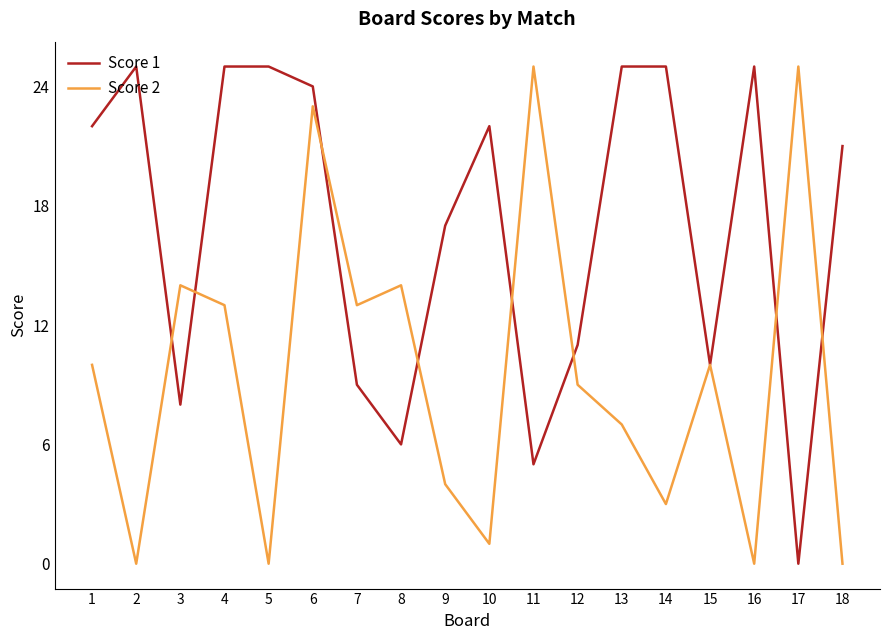

What is the greatest value displayed?

25